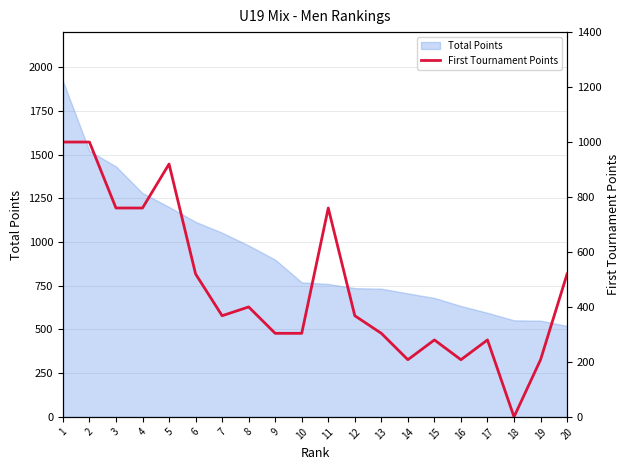

How many points are higher than both their immediate neighbors (excluding endpoints)?

5